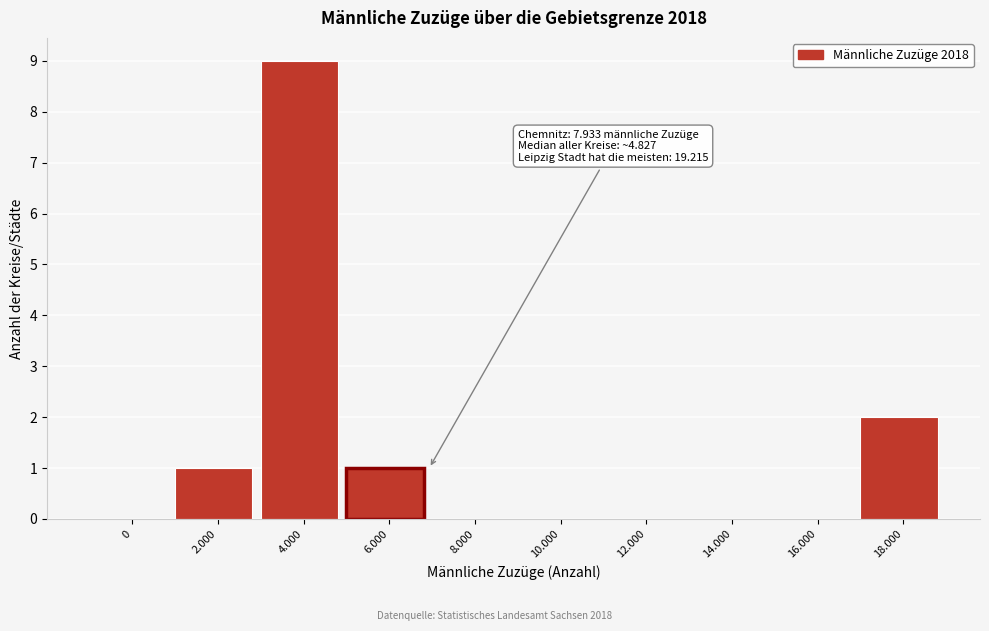

Reading left to right, what are all the values shown in this chart?

0=0	2.000=1	4.000=9	6.000=1	8.000=0	10.000=0	12.000=0	14.000=0	16.000=0	18.000=2